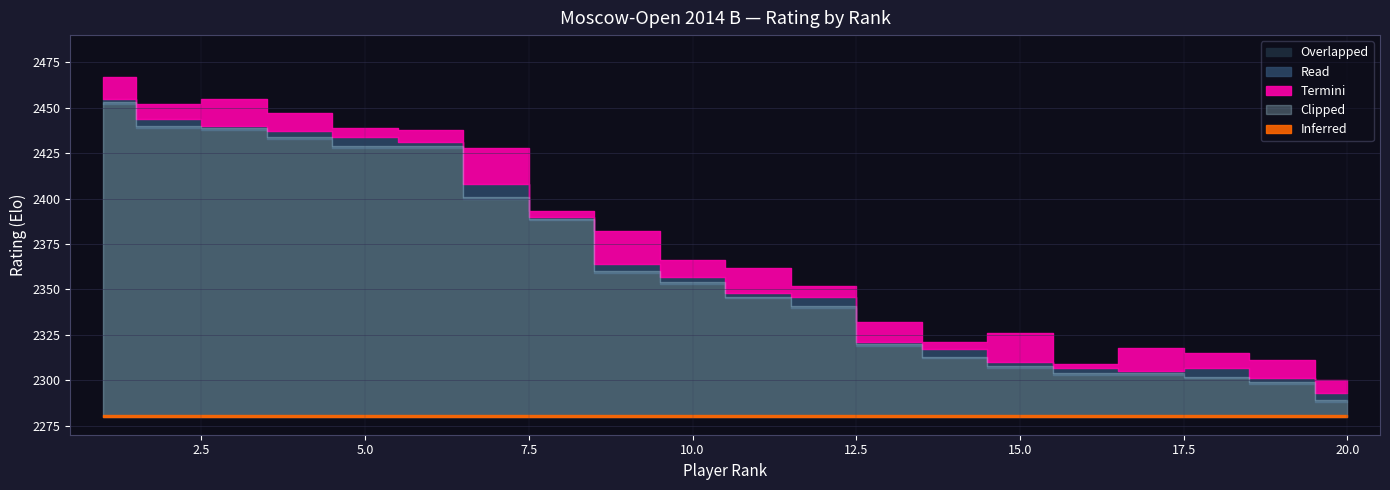

At which label is Overlapped closest to 2370?

9